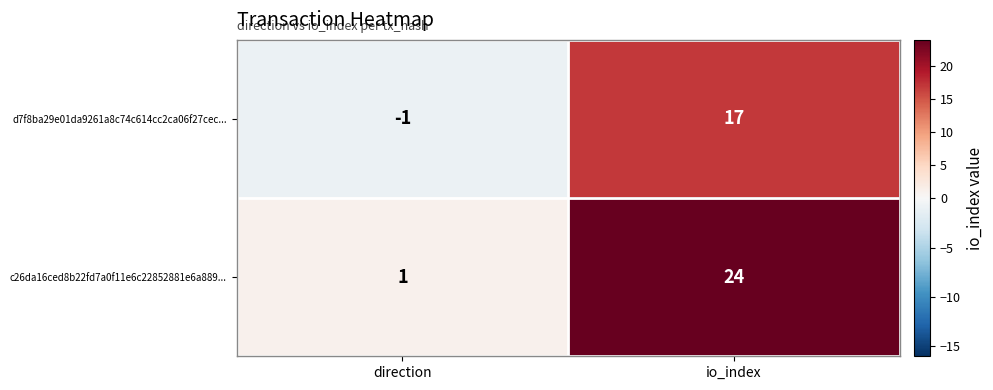

What is the difference between the d7f8ba29e01da9261a8c74c614cc2ca06f27cec... values at io_index and direction?

18